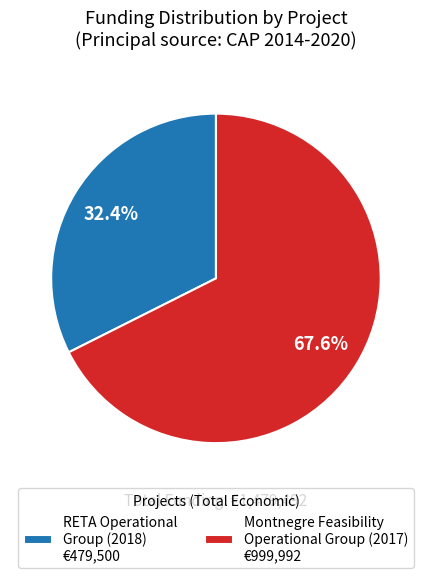

What is the smallest slice in the pie chart?

RETA Operational Group (2018) €479,500